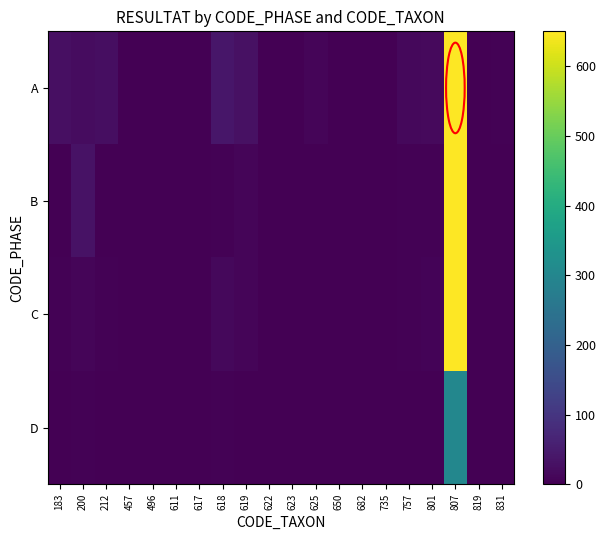

What is the difference between the highest and lowest values at 183?

27.0